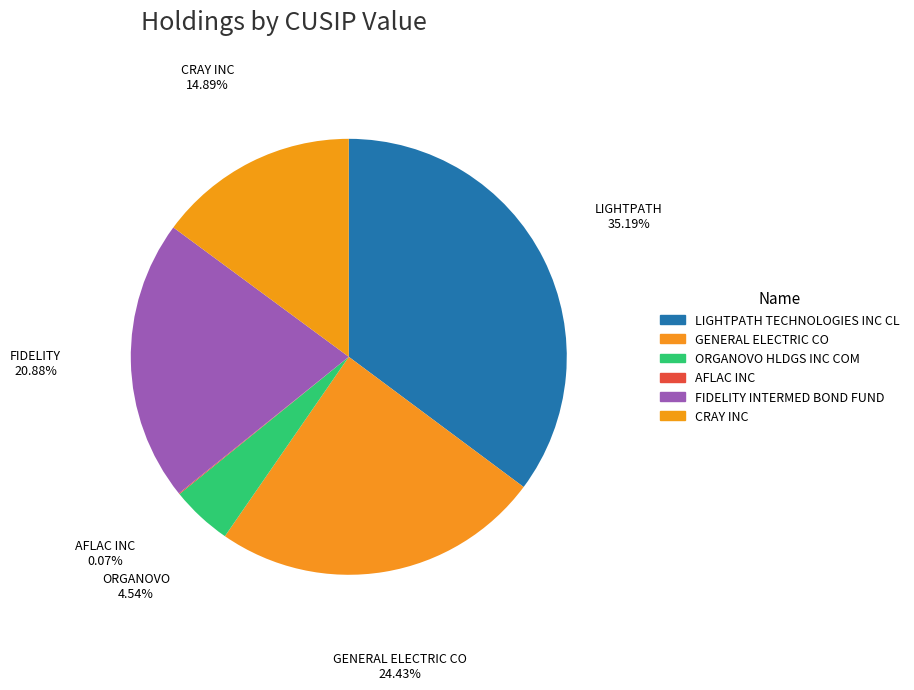

What is the change in value from LIGHTPATH TECHNOLOGIES INC CL to ORGANOVO HLDGS INC COM?

-463637701